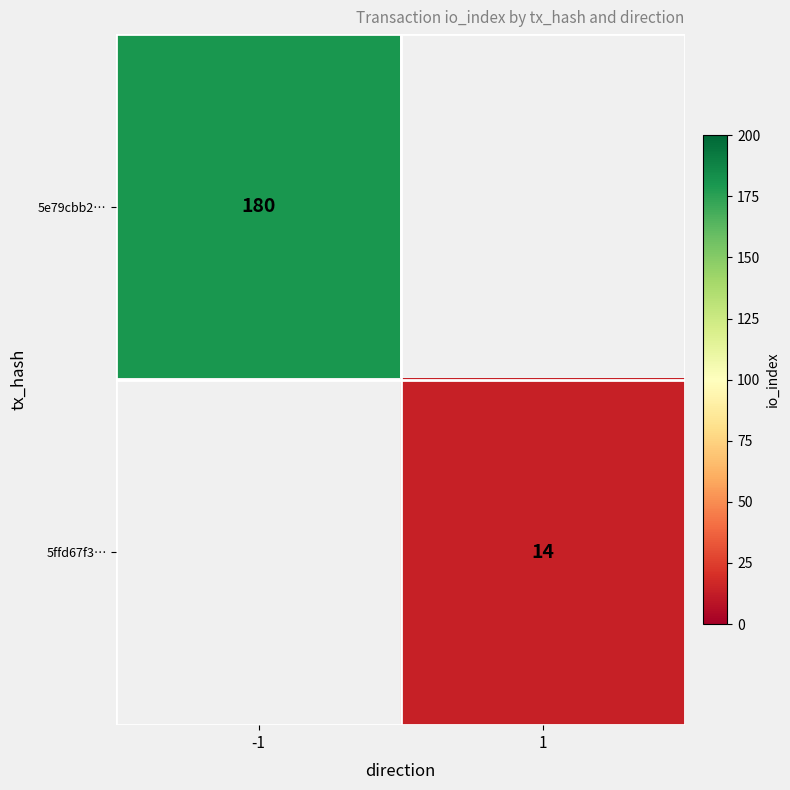

True or false: 5ffd67f3… has a value of 22 at 1.

False